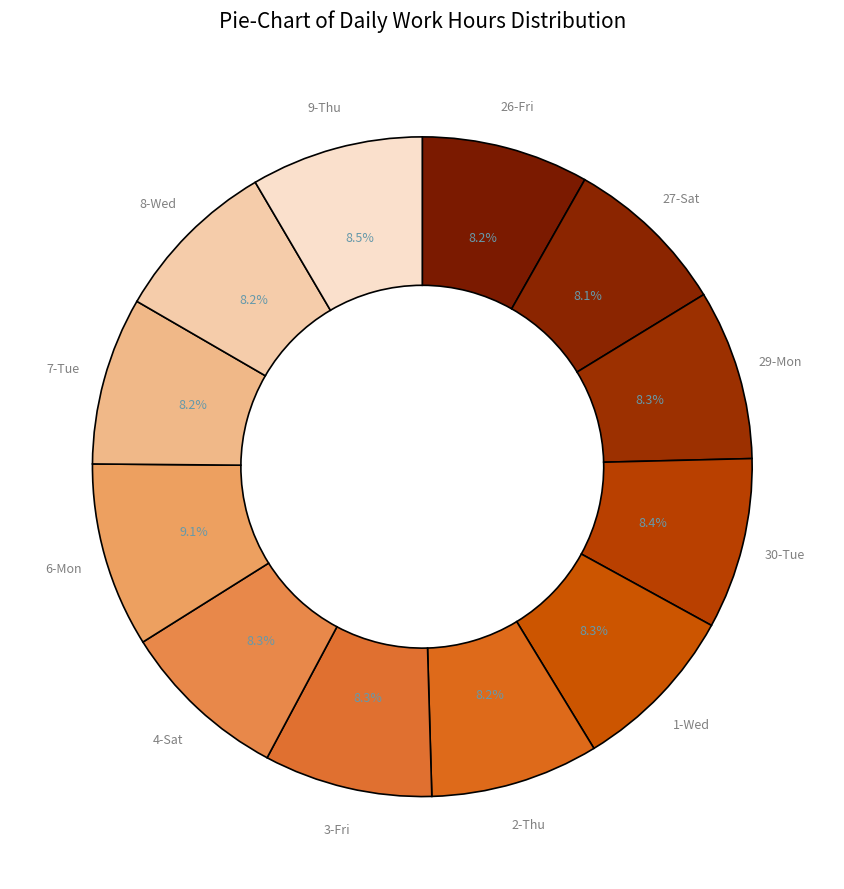

Which slice is the smallest?

27-Sat